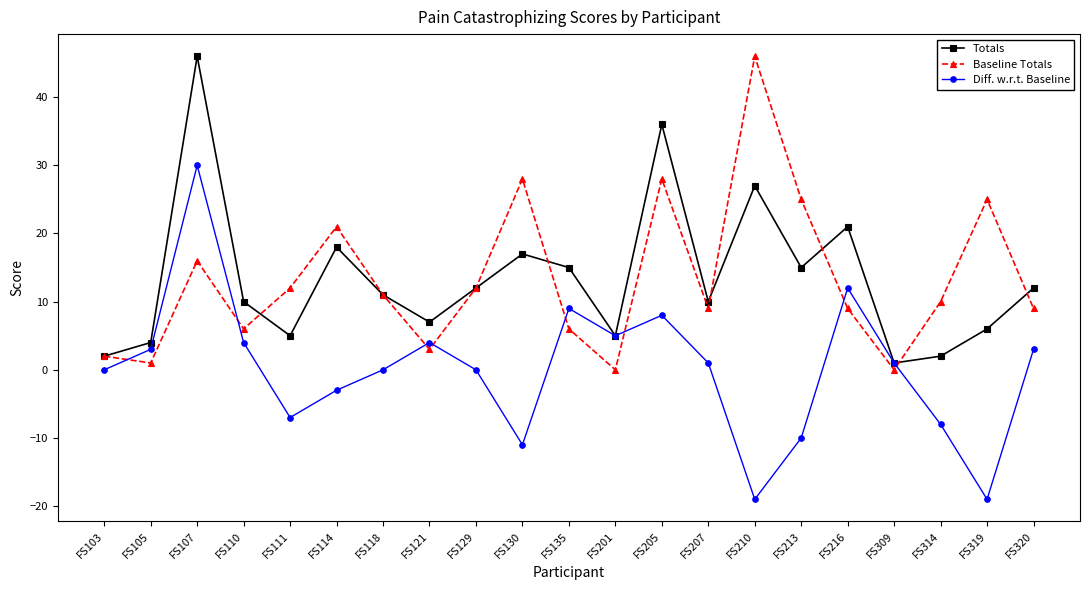

Rank the series at FS135 from highest to lowest value.

Totals, Diff. w.r.t. Baseline, Baseline Totals